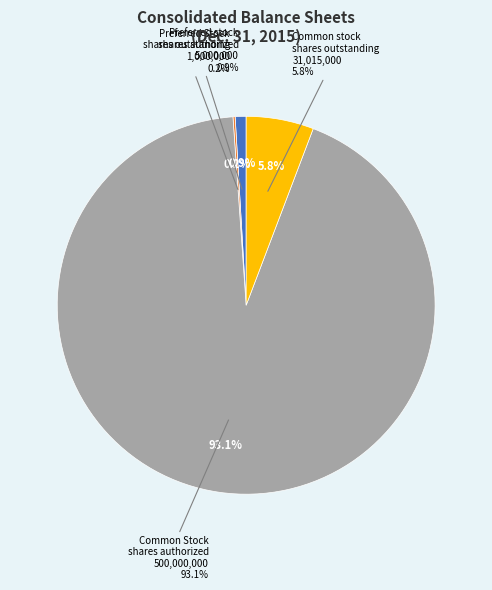

Between Common Stock
shares authorized and Preferred Stock
shares outstanding, which is larger?

Common Stock
shares authorized